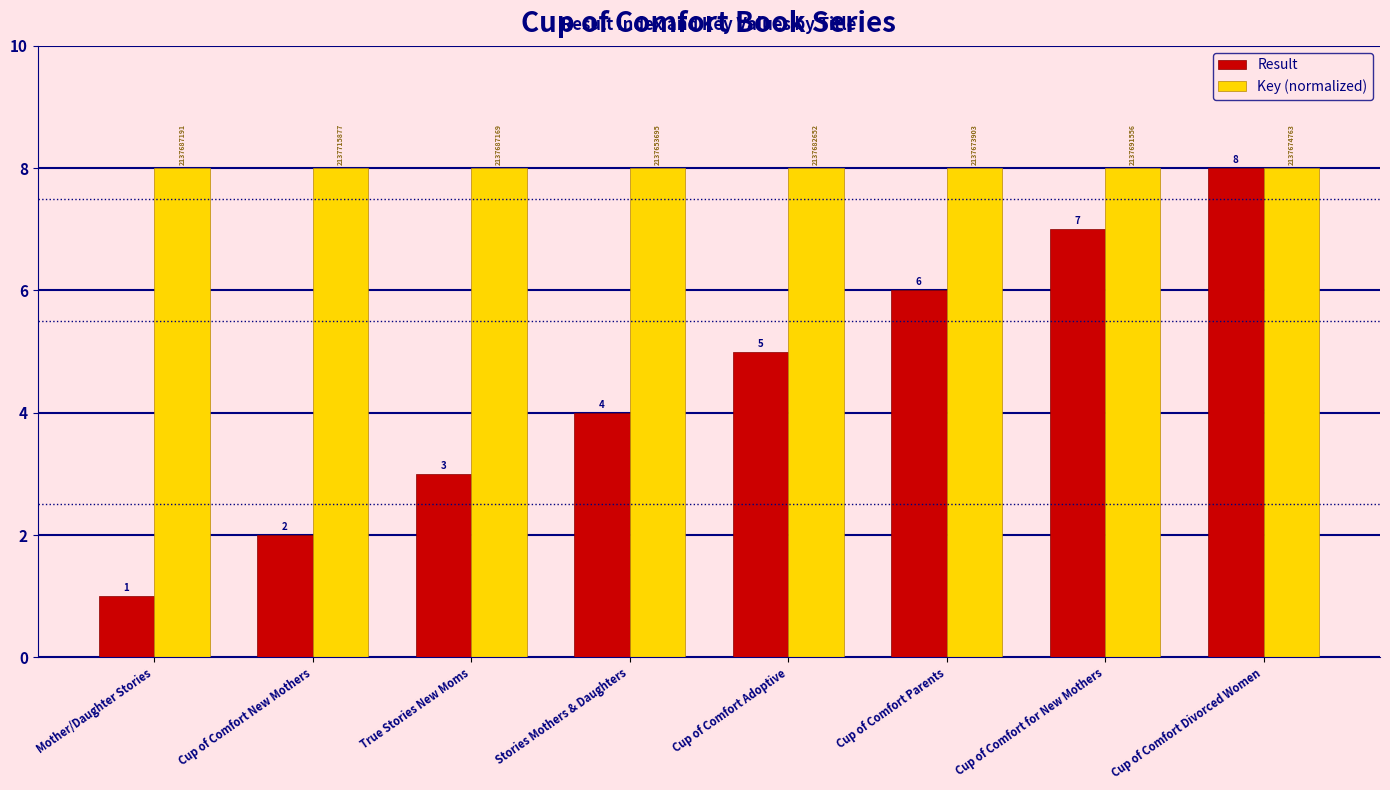

What are all the series names shown in the legend?

Result, Key (normalized)